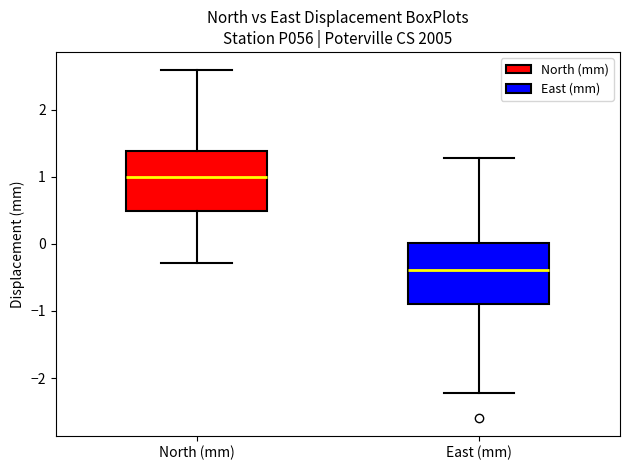

Which box has the lowest median line?

East (mm)